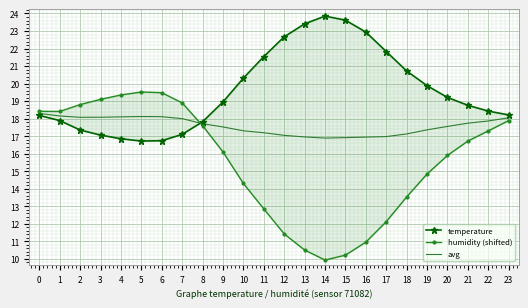

Reading left to right, list all the values displayed in this chart.

temperature: 18.2	17.9	17.4	17.1	16.9	16.7	16.7	17.1	17.8	18.9	20.3	21.5	22.7	23.4	23.9	23.6	22.9	21.8	20.7	19.9	19.2	18.8	18.4	18.2
humidity (shifted): 18.4	18.4	18.8	19.1	19.3	19.5	19.5	18.9	17.6	16.1	14.3	12.8	11.4	10.5	9.9	10.2	11.0	12.1	13.5	14.8	15.9	16.7	17.3	17.9
avg: 18.3	18.1	18.1	18.1	18.1	18.1	18.1	18.0	17.7	17.5	17.3	17.2	17.0	17.0	16.9	16.9	16.9	17.0	17.1	17.4	17.6	17.7	17.9	18.1